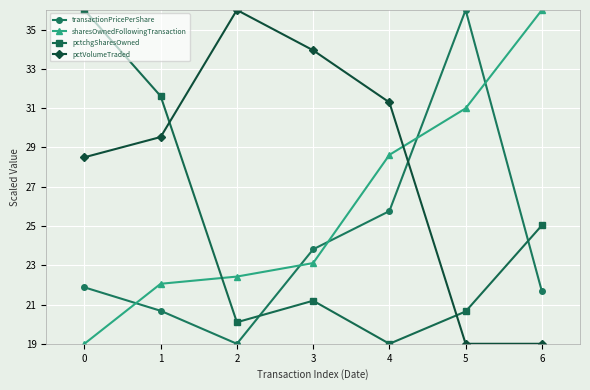

True or false: pctVolumeTraded has a value of 30.5 at 5.

False